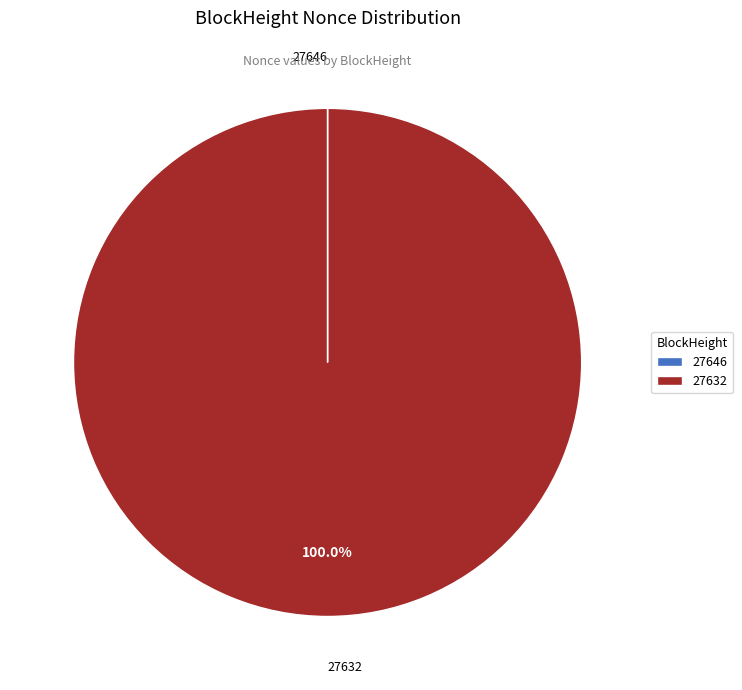

Does 27632 represent more than half of the total?

Yes